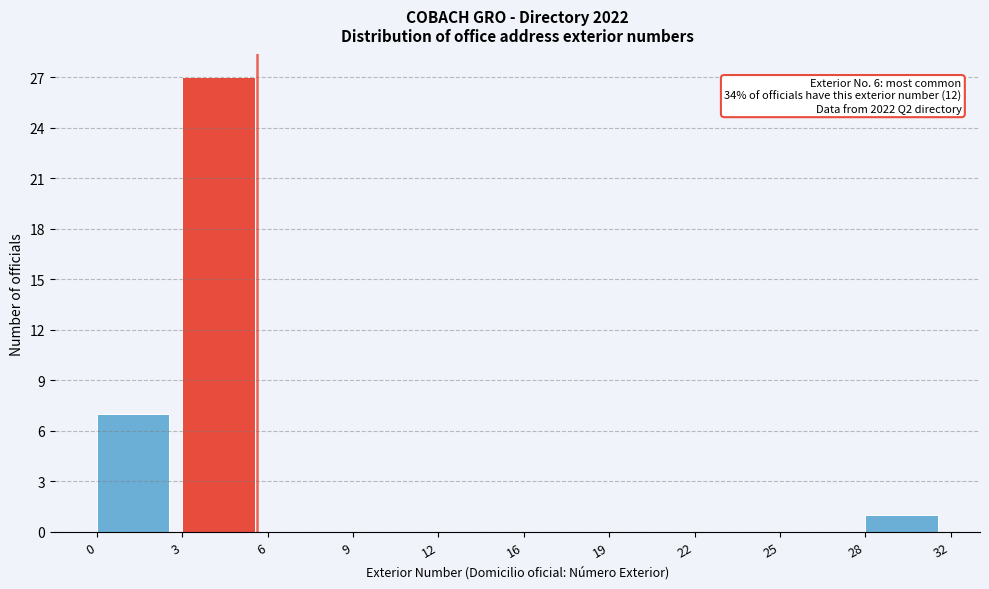

Reading left to right, what are all the values shown in this chart?

0=7	3=27	6=0	9=0	12=0	16=0	19=0	22=0	25=0	28=1